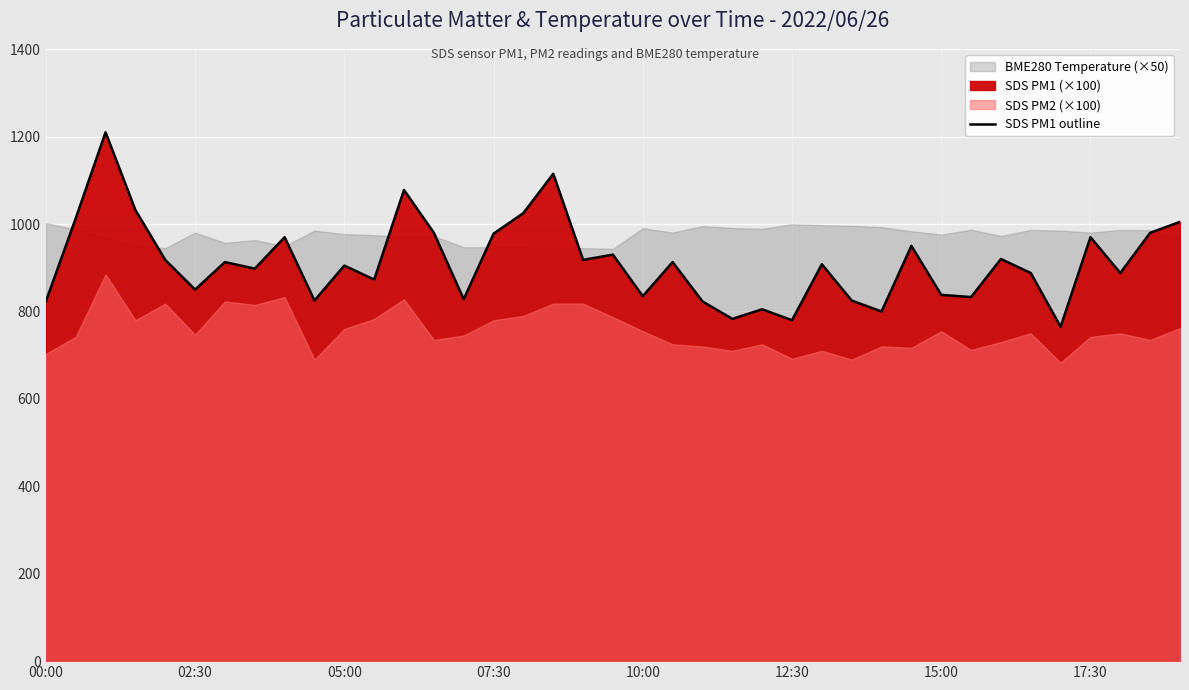

What is the maximum value for SDS PM1 outline?

1210.0